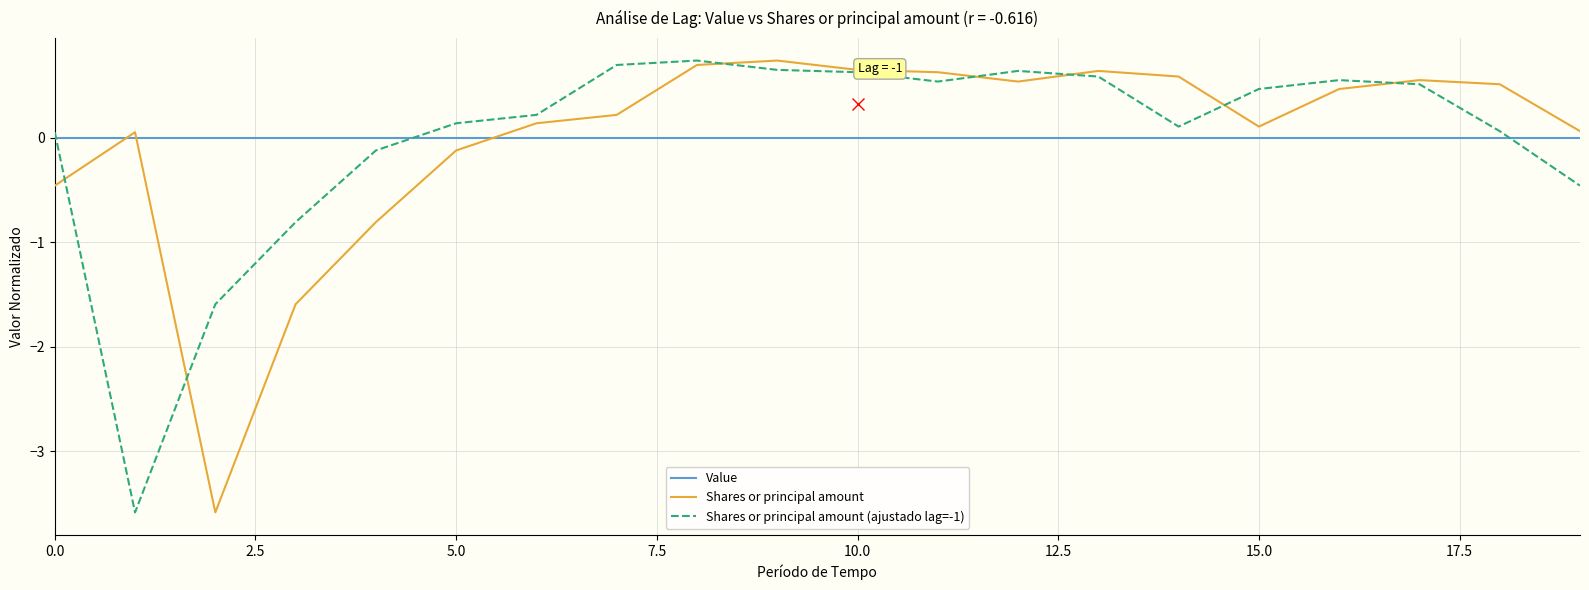

Which series ends up on top after the final intersection of Shares or principal amount and Shares or principal amount (ajustado lag=-1)?

Shares or principal amount